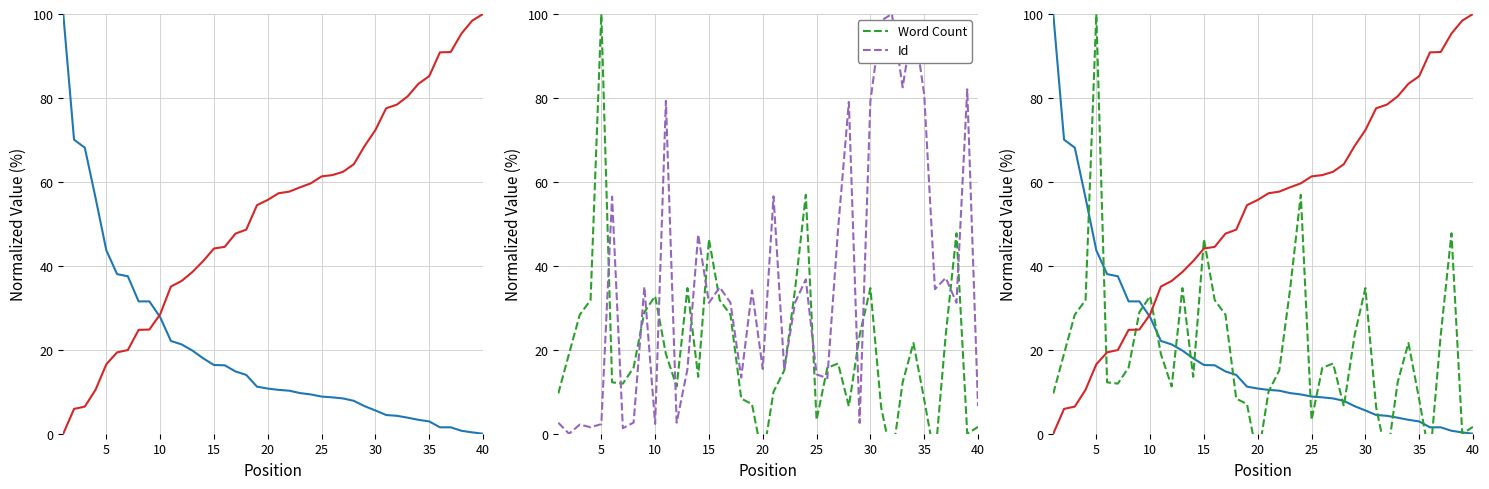

What is the maximum value for Id?

100.0